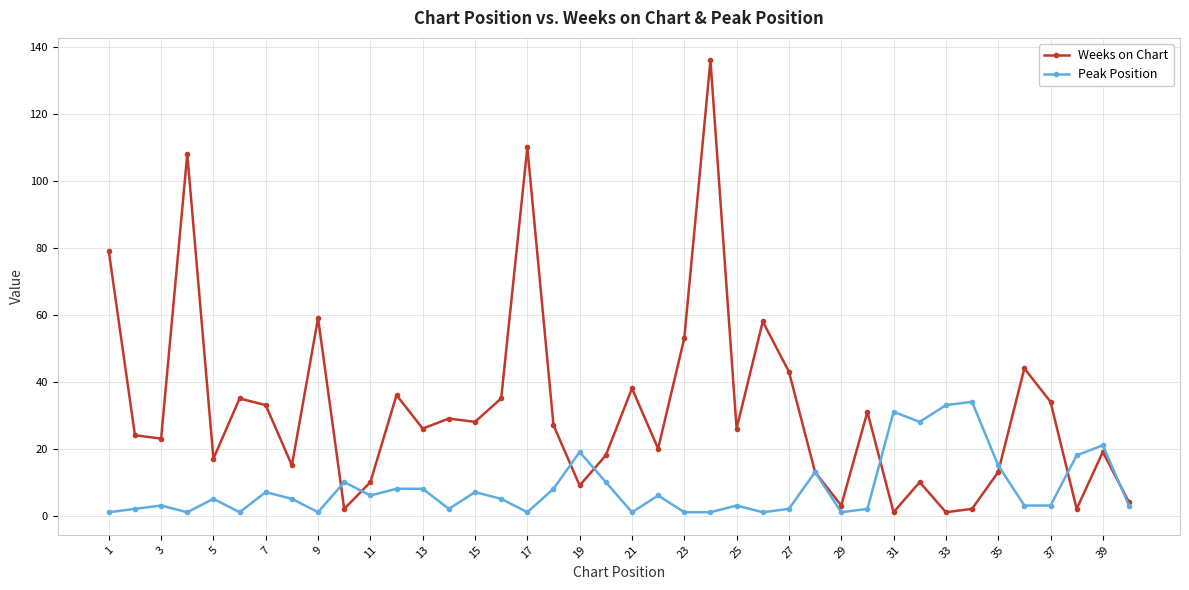

At how many categories does at least one series exceed 93?

3